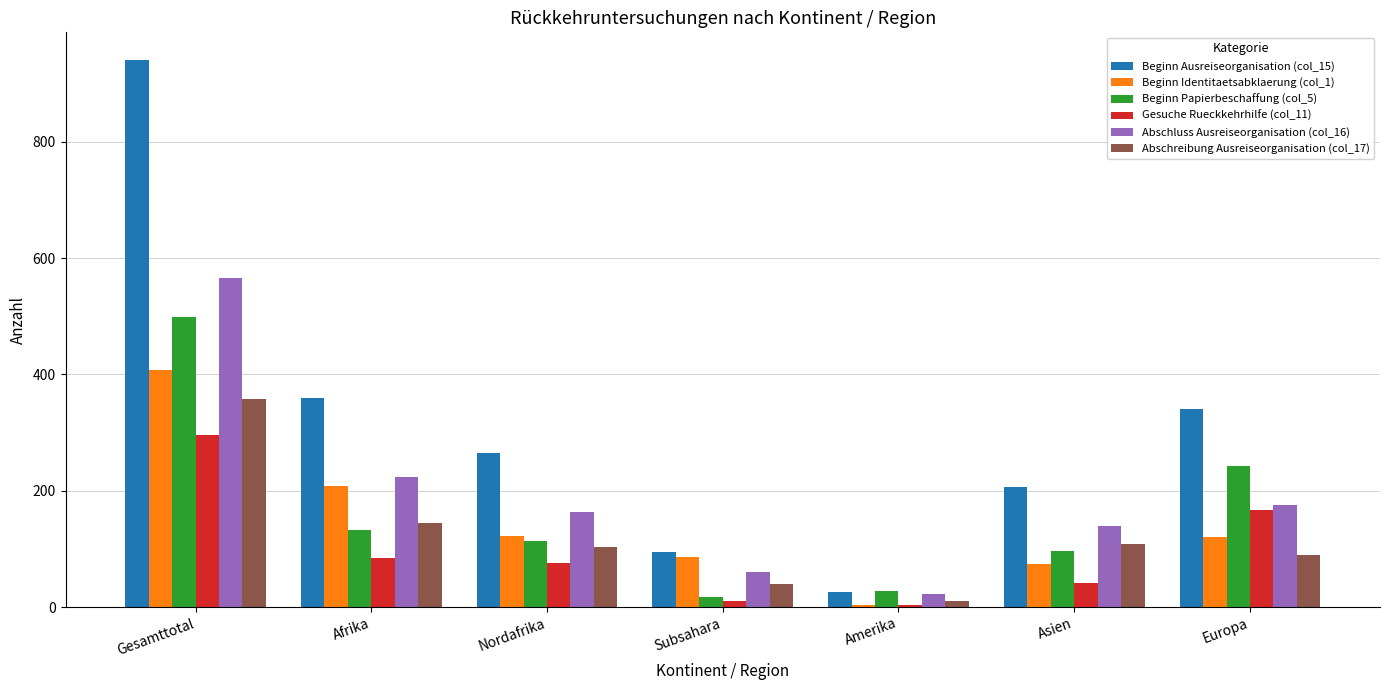

How many bars are there in each group?

6